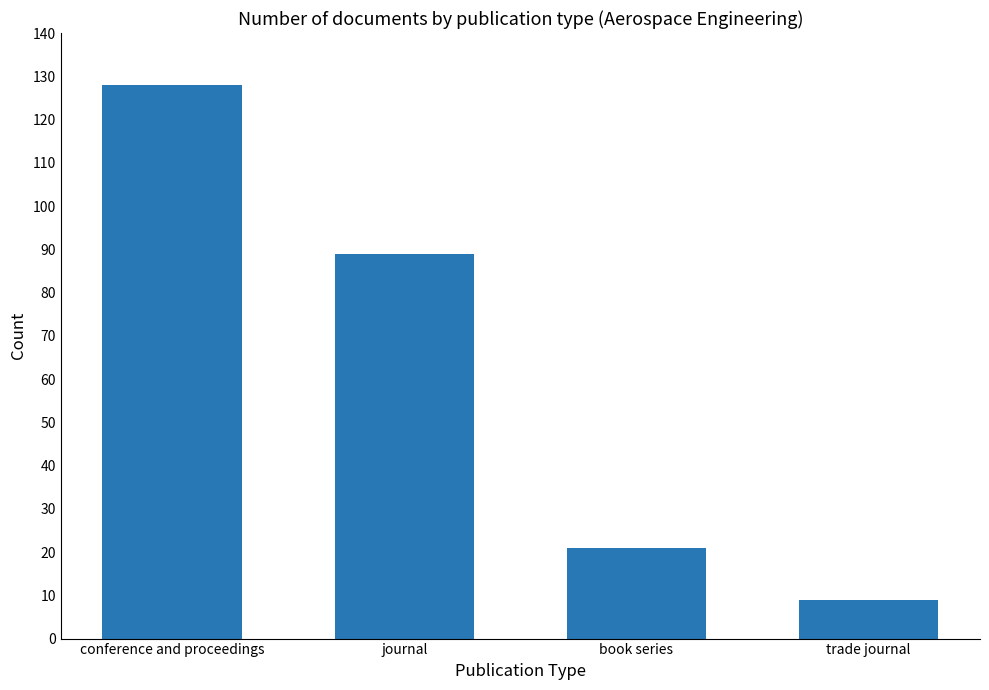

How many bars are there in total?

4